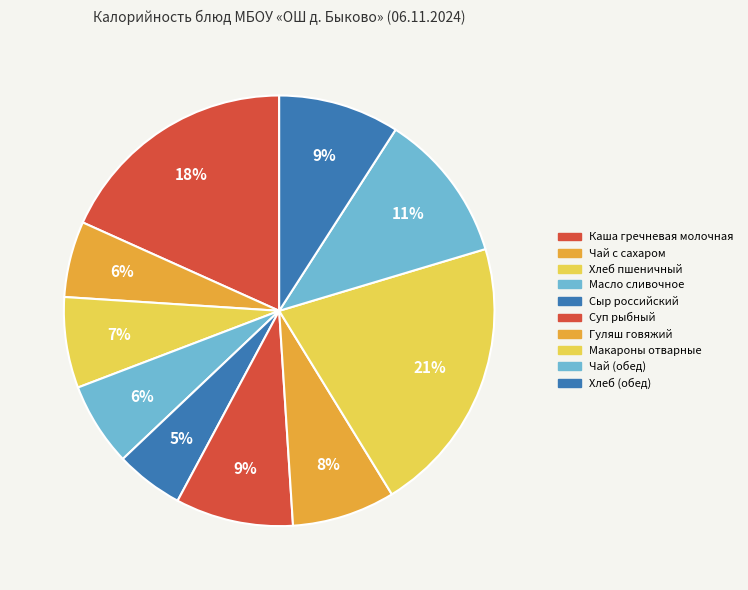

How many segments does this pie chart have?

10